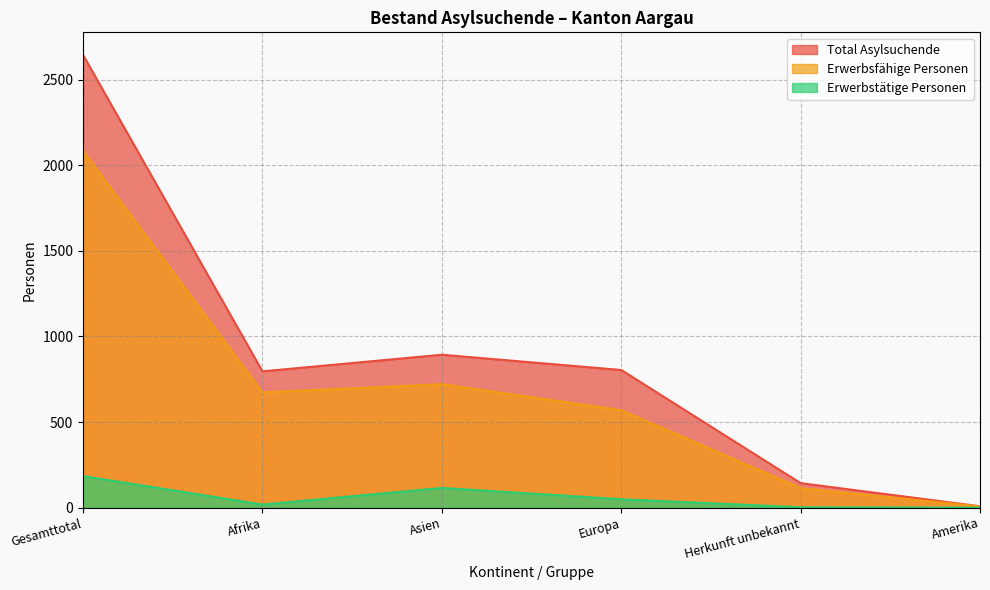

At which label does Erwerbsfähige Personen reach its minimum?

Amerika